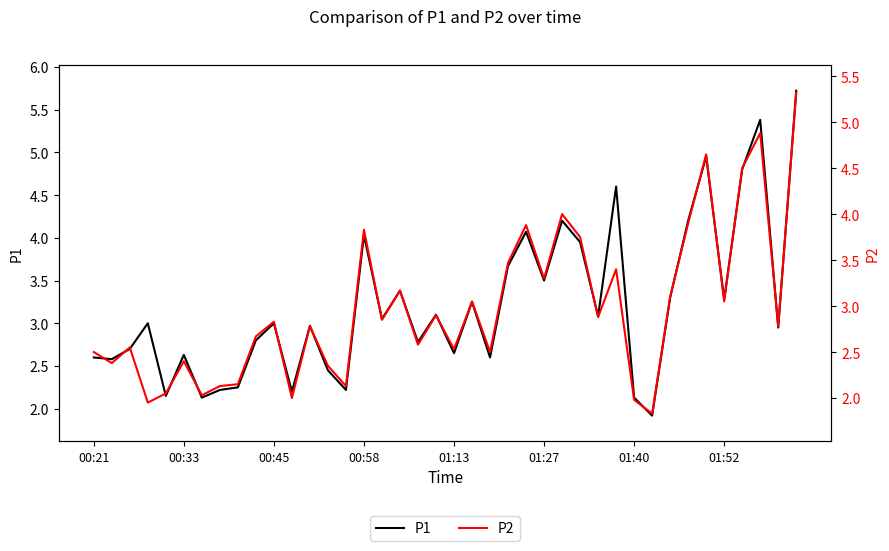

The P2 series shows 4.2 at 21. True or false?

False